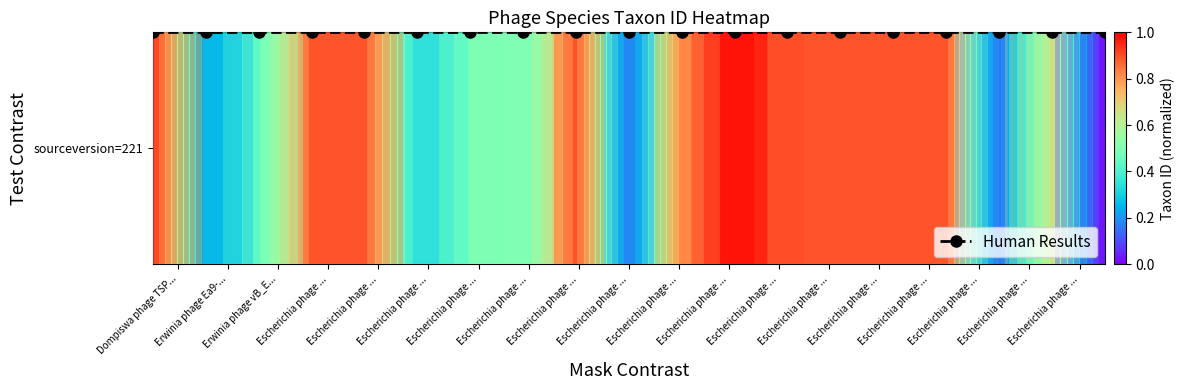

True or false: the data shows 0.0 at Escherichia phage ....

True